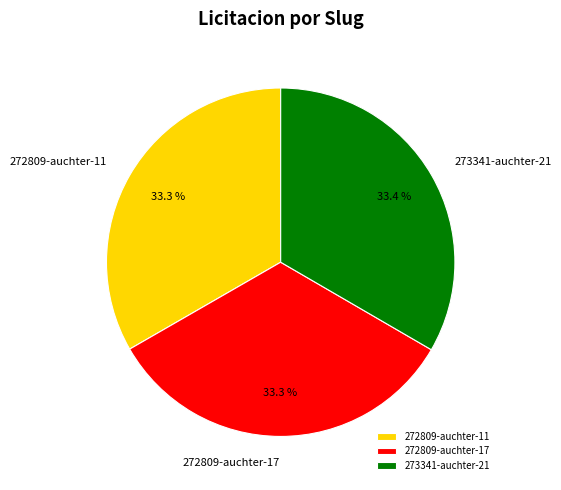

How many segments does this pie chart have?

3